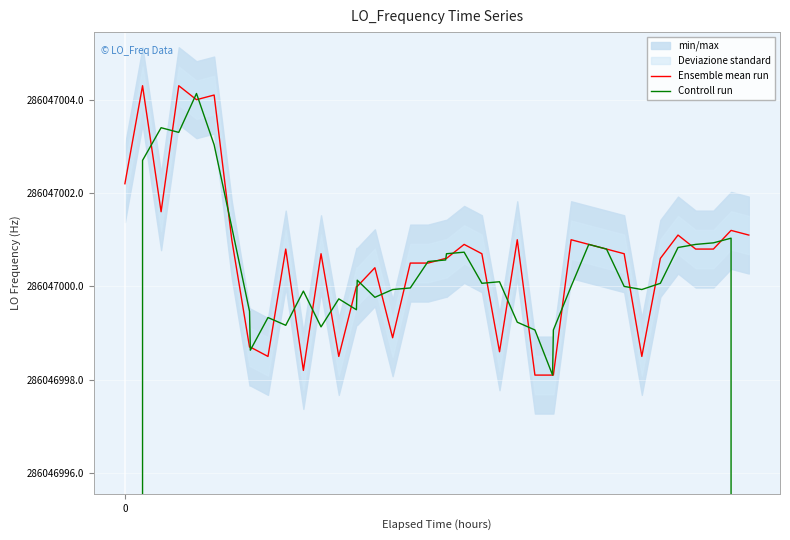

Reading left to right, transcribe all the data shown in this chart.

Ensemble mean run: 286047002.2	286047004.3	286047001.6	286047004.3	286047004.0	286047004.1	286047001.0	286046998.7	286046998.7	286046998.5	286047000.8	286046998.2	286047000.7	286046998.5	286047000.0	286047000.0	286047000.4	286046998.9	286047000.5	286047000.5	286047000.6	286047000.6	286047000.9	286047000.7	286046998.6	286047001.0	286046998.1	286046998.1	286046998.1	286047001.0	286047000.9	286047000.8	286047000.7	286046998.5	286047000.6	286047001.1	286047000.8	286047000.8	286047001.2	286047001.1
Controll run: 190698002.2	286047002.7	286047003.4	286047003.3	286047004.1	286047003.0	286047001.3	286046999.5	286046998.6	286046999.3	286046999.2	286046999.9	286046999.1	286046999.7	286046999.5	286047000.1	286046999.8	286046999.9	286047000.0	286047000.5	286047000.6	286047000.7	286047000.7	286047000.1	286047000.1	286046999.2	286046999.1	286046998.1	286046999.1	286047000.0	286047000.9	286047000.8	286047000.0	286046999.9	286047000.1	286047000.8	286047000.9	286047000.9	286047001.0	190698000.8